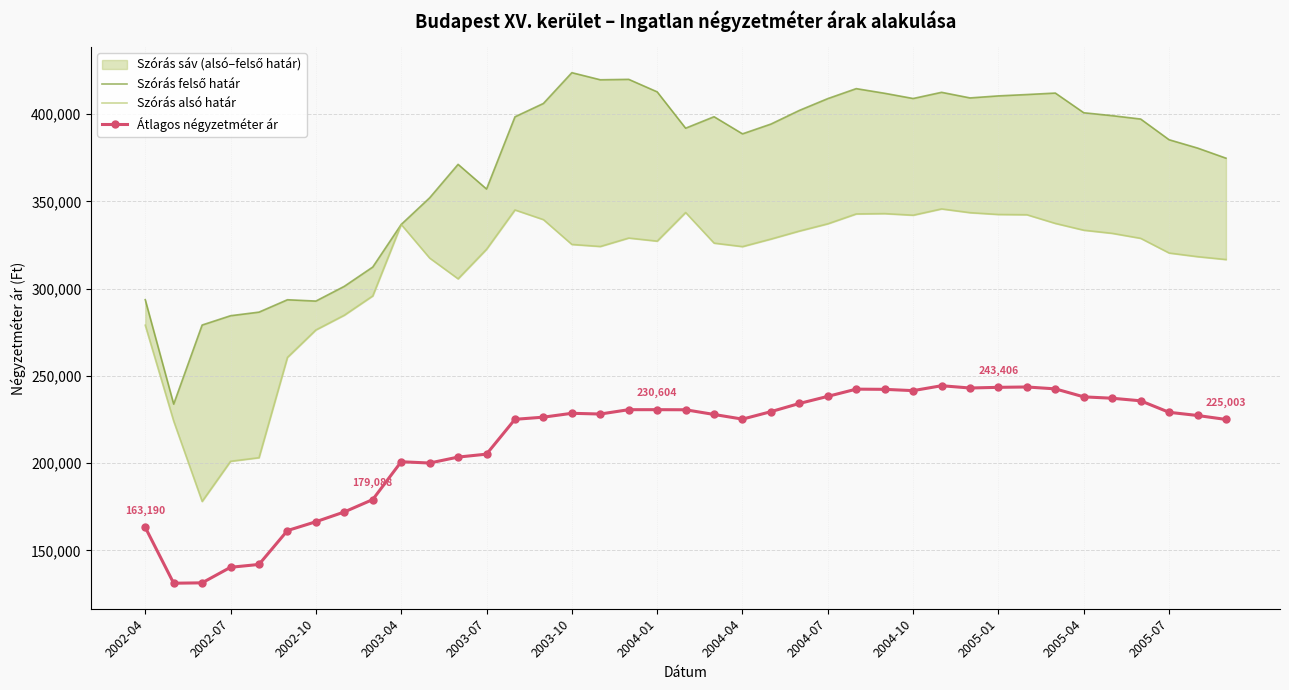

Rank the series at 32 from lowest to highest value.

Átlagos négyzetméter ár, Szórás alsó határ, Szórás felső határ